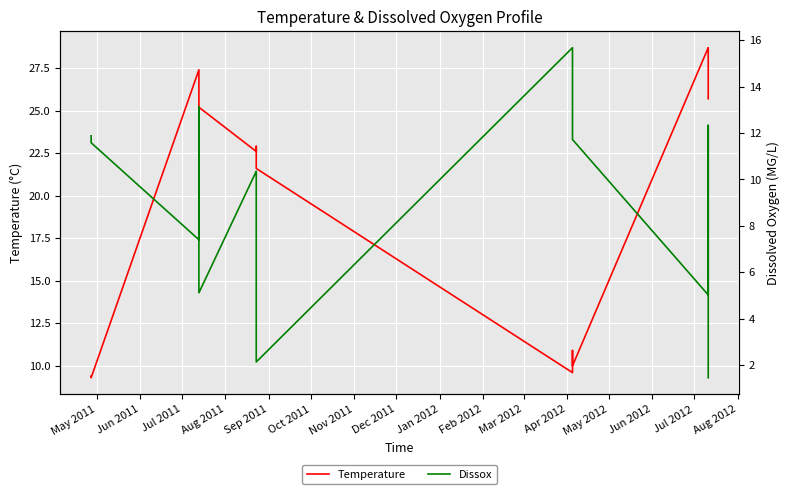

How many data points in Dissox are above 11?

20